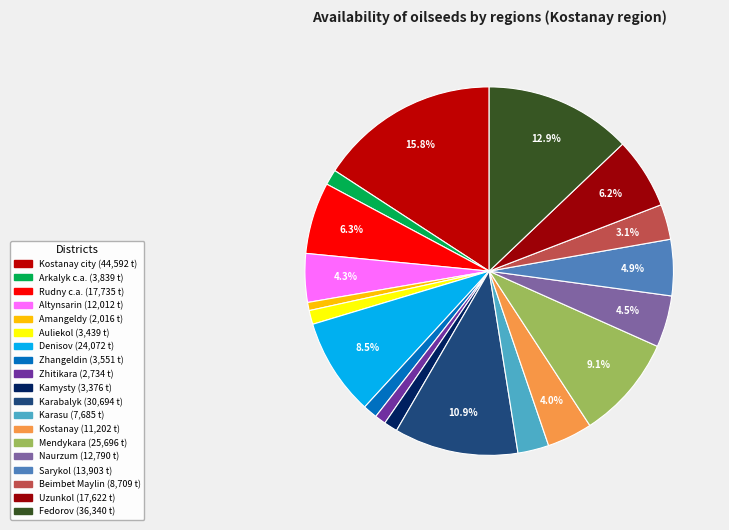

Which slice is the smallest?

Amangeldy